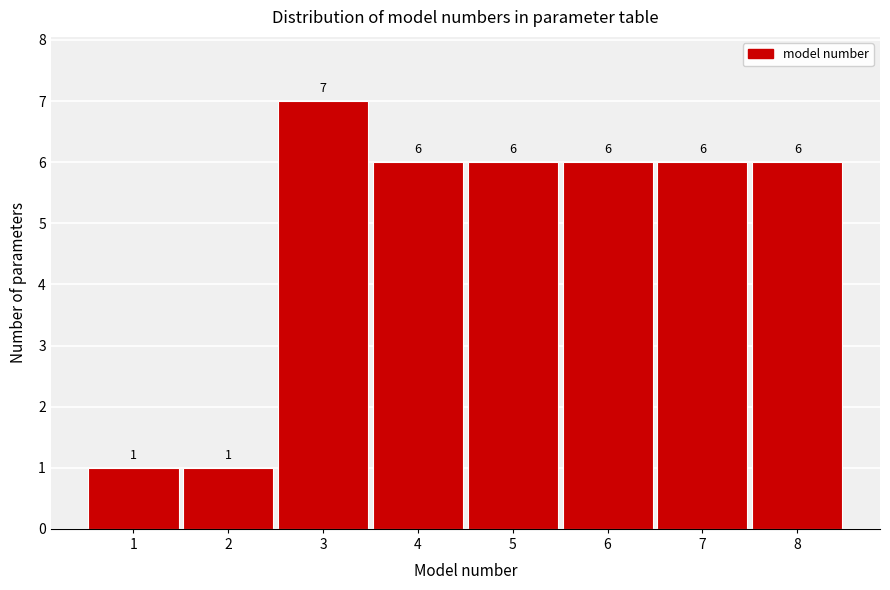

Reading left to right, list every bar in this chart as the range it spans on the x-axis followed by its height.

0.5 to 1.5: 1
1.5 to 2.5: 1
2.5 to 3.5: 7
3.5 to 4.5: 6
4.5 to 5.5: 6
5.5 to 6.5: 6
6.5 to 7.5: 6
7.5 to 8.5: 6